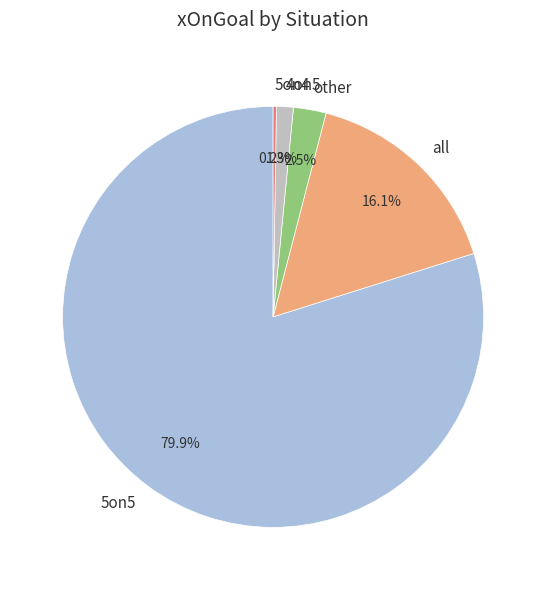

Between other and all, which is larger?

all